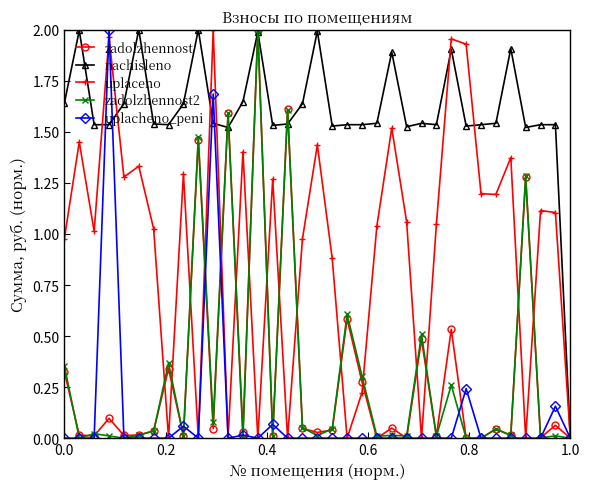

True or false: zadolzhennost and nachisleno intersect in this chart.

True